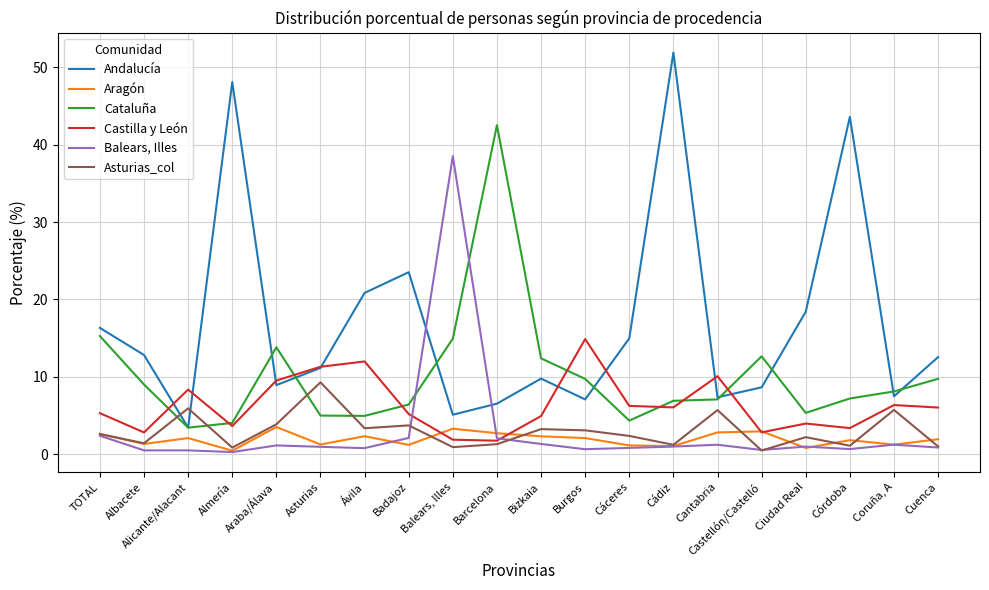

Where is the first local maximum for Castilla y León?

Alicante/Alacant